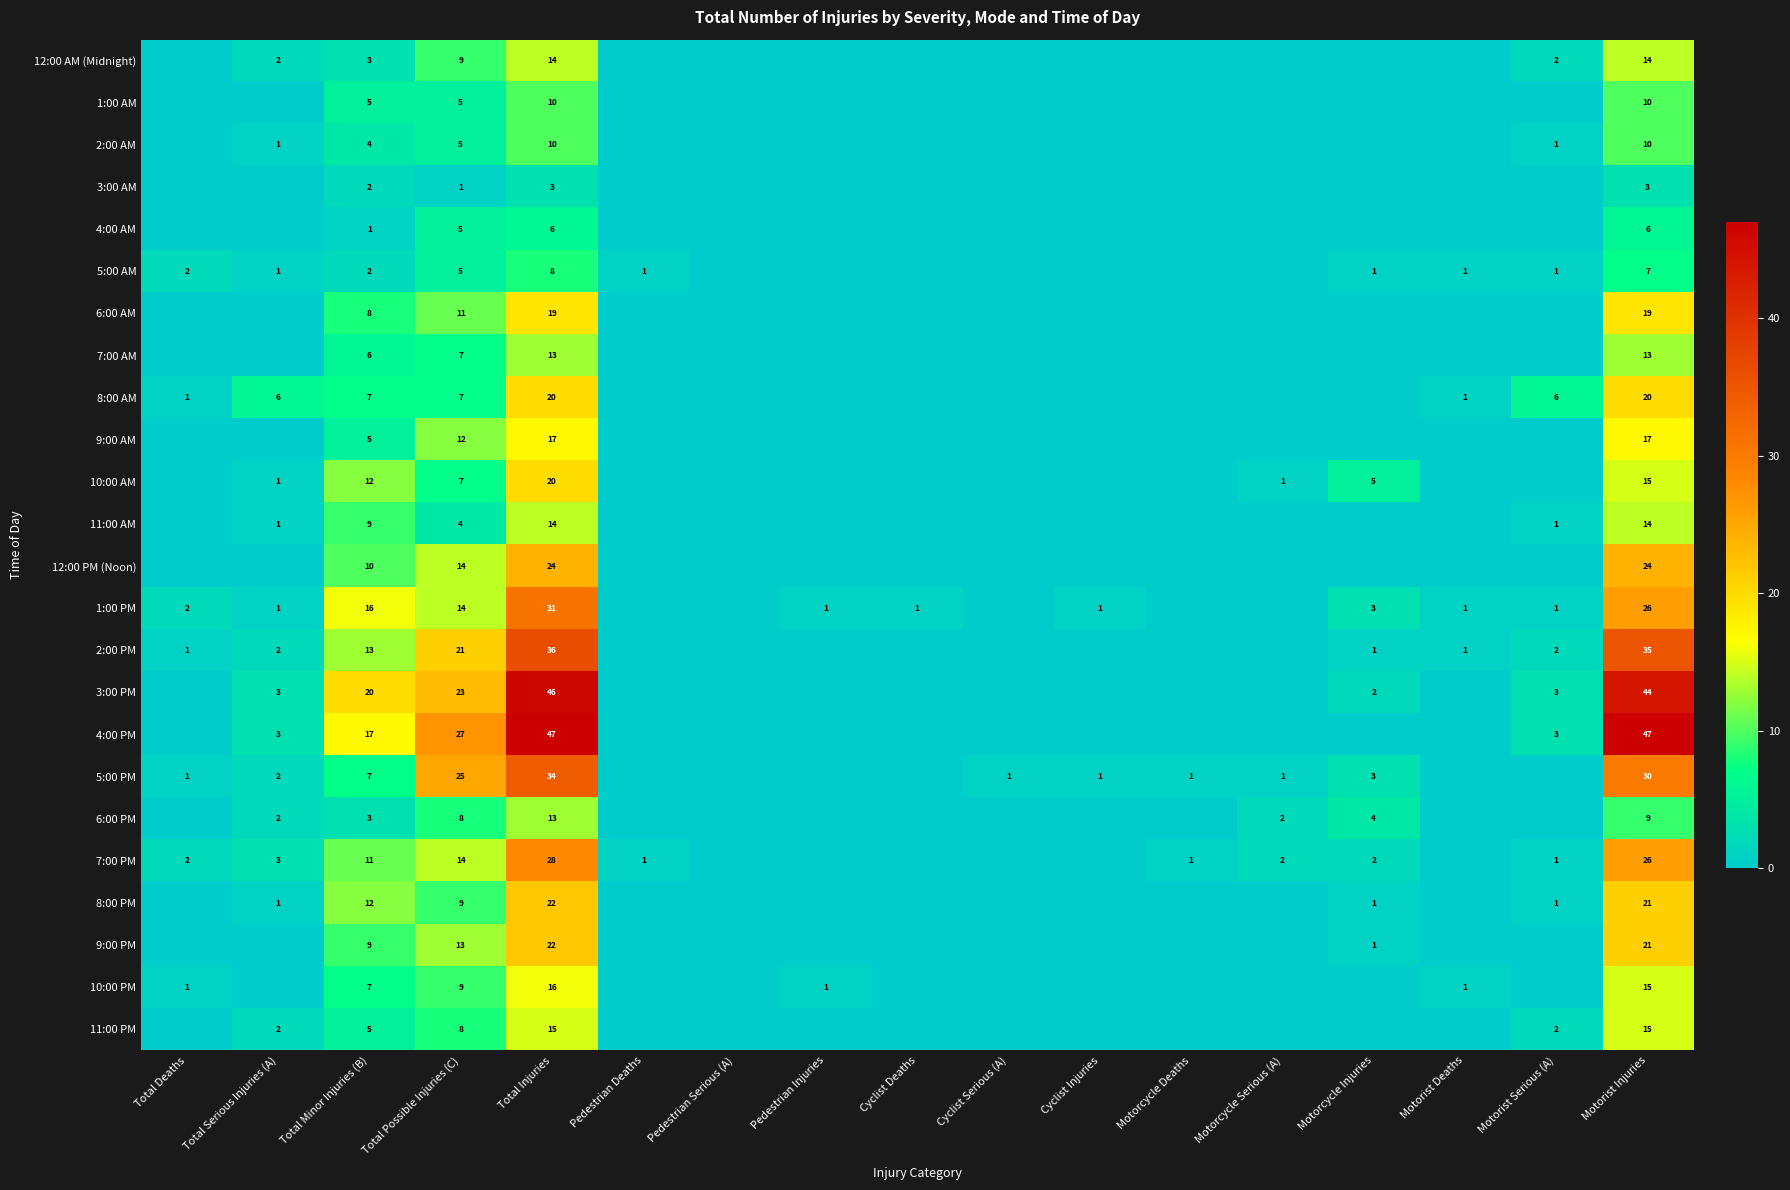

The value of 12:00 PM (Noon) at Total Possible Injuries (C) is 14. True or false?

True